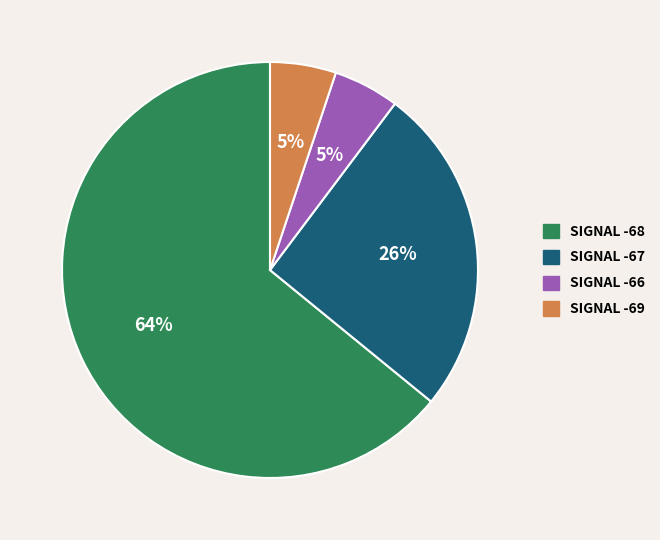

To the nearest percent, what is the difference between the largest and smallest slice percentages?

59%